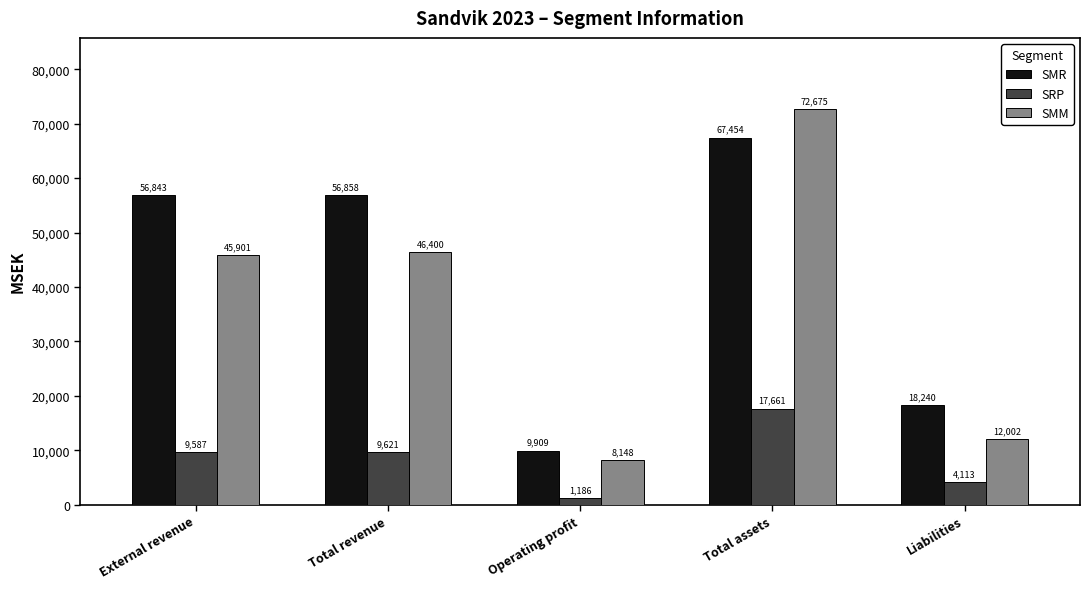

What is the difference between the SMR values at Liabilities and Total revenue?

38618